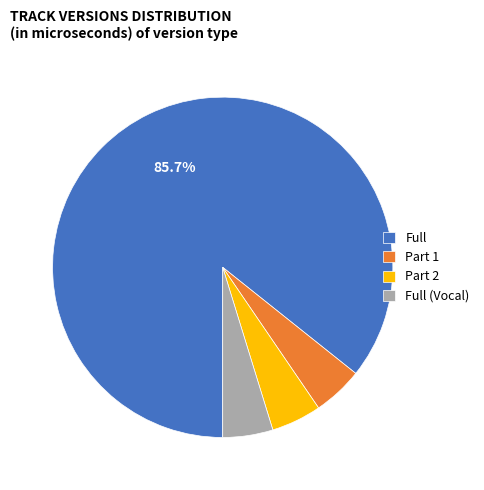

To the nearest percent, what is the average slice percentage?

25%